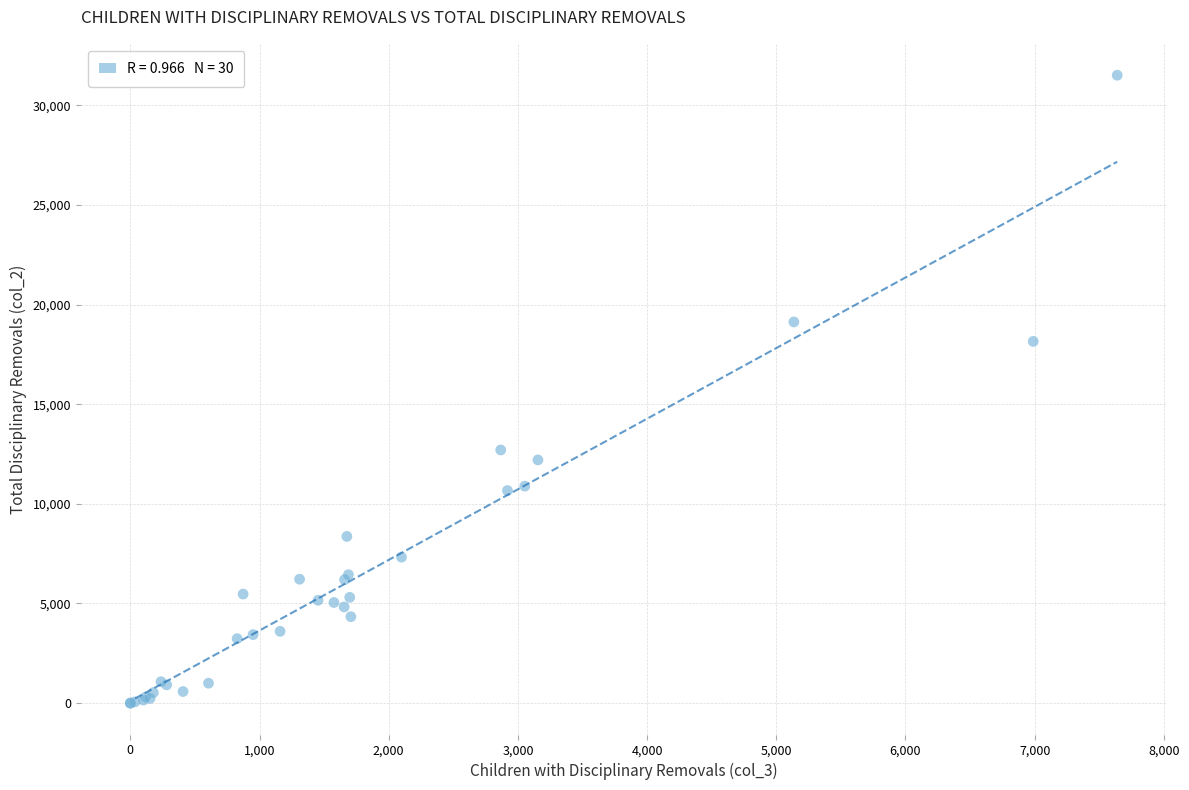

What Y value in the scatter plot is closest to 15757?

18155